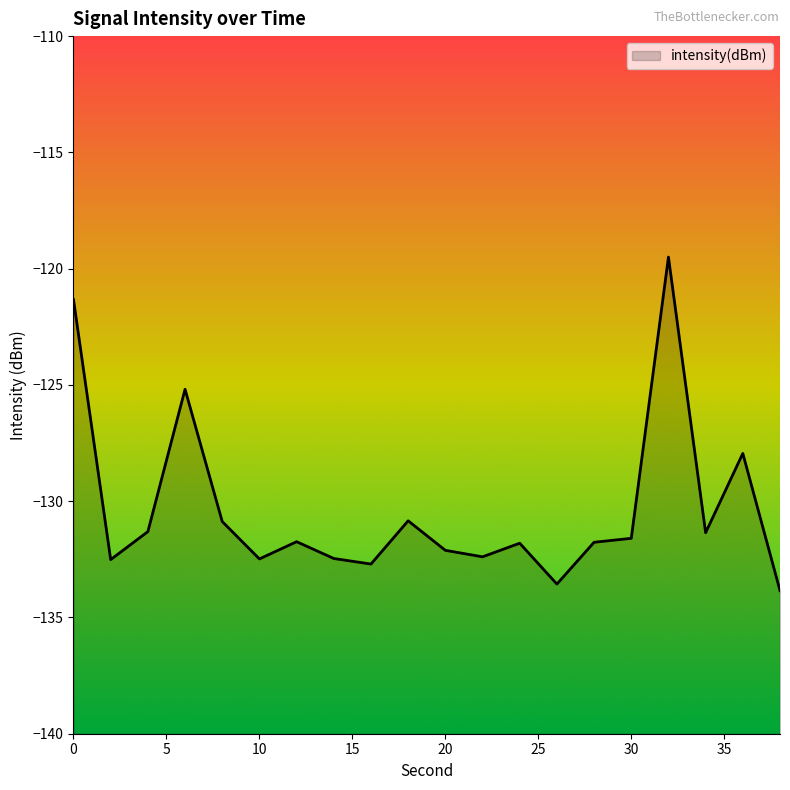

Reading left to right, what are all the values shown in this chart?

0=-121.3	2=-132.5	4=-131.3	6=-125.2	8=-130.9	10=-132.5	12=-131.7	14=-132.5	16=-132.7	18=-130.8	20=-132.1	22=-132.4	24=-131.8	26=-133.6	28=-131.8	30=-131.6	32=-119.5	34=-131.4	36=-127.9	38=-133.8